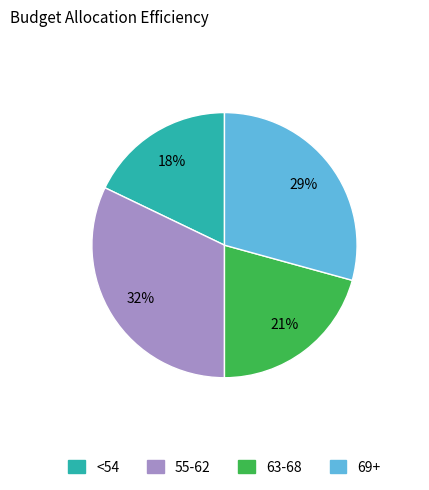

How many segments does this pie chart have?

4